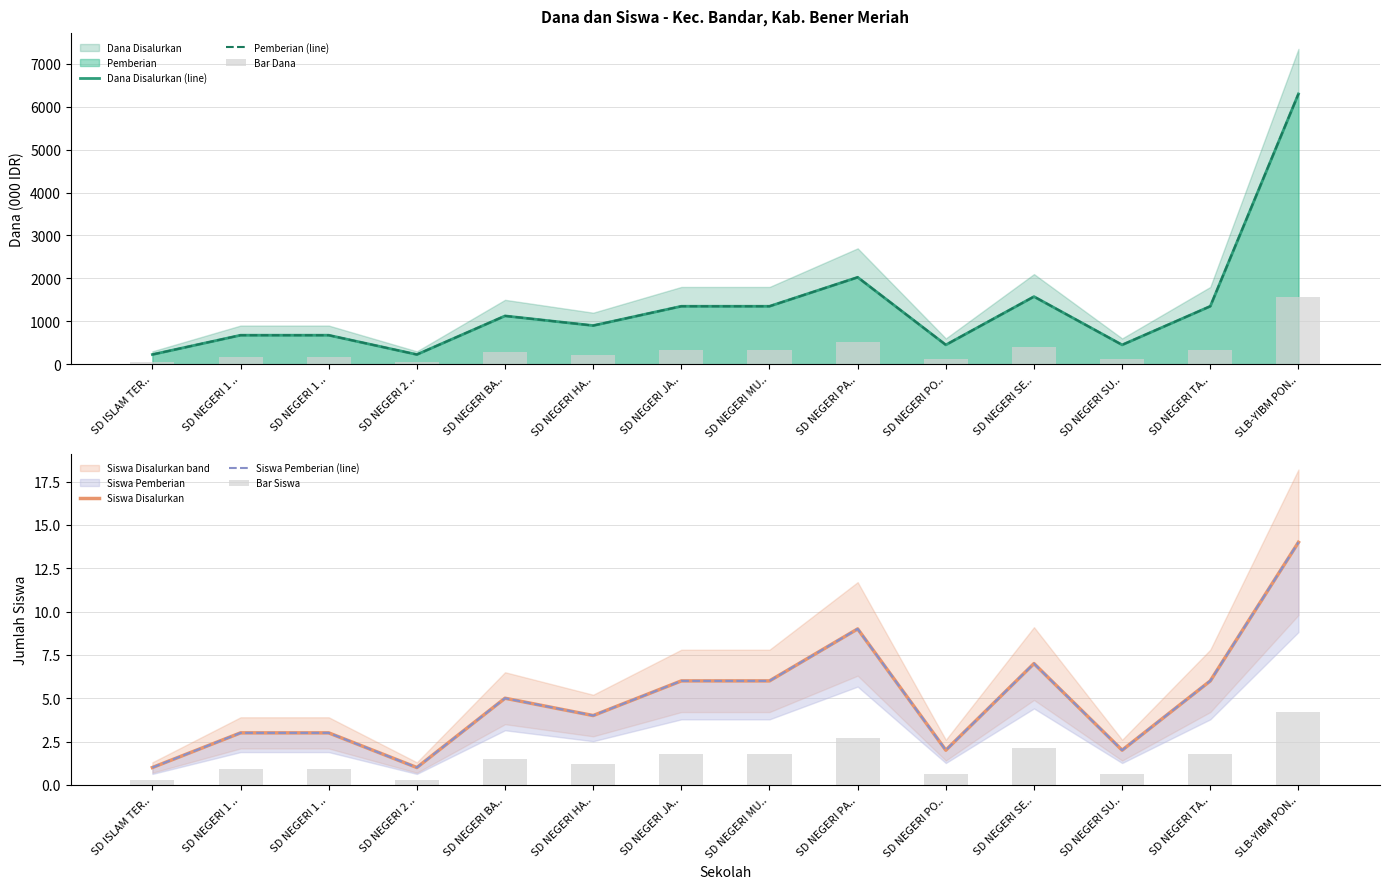

Which series changed the most between SD NEGERI BA.. and SD NEGERI HA..?

Dana Disalurkan (line)